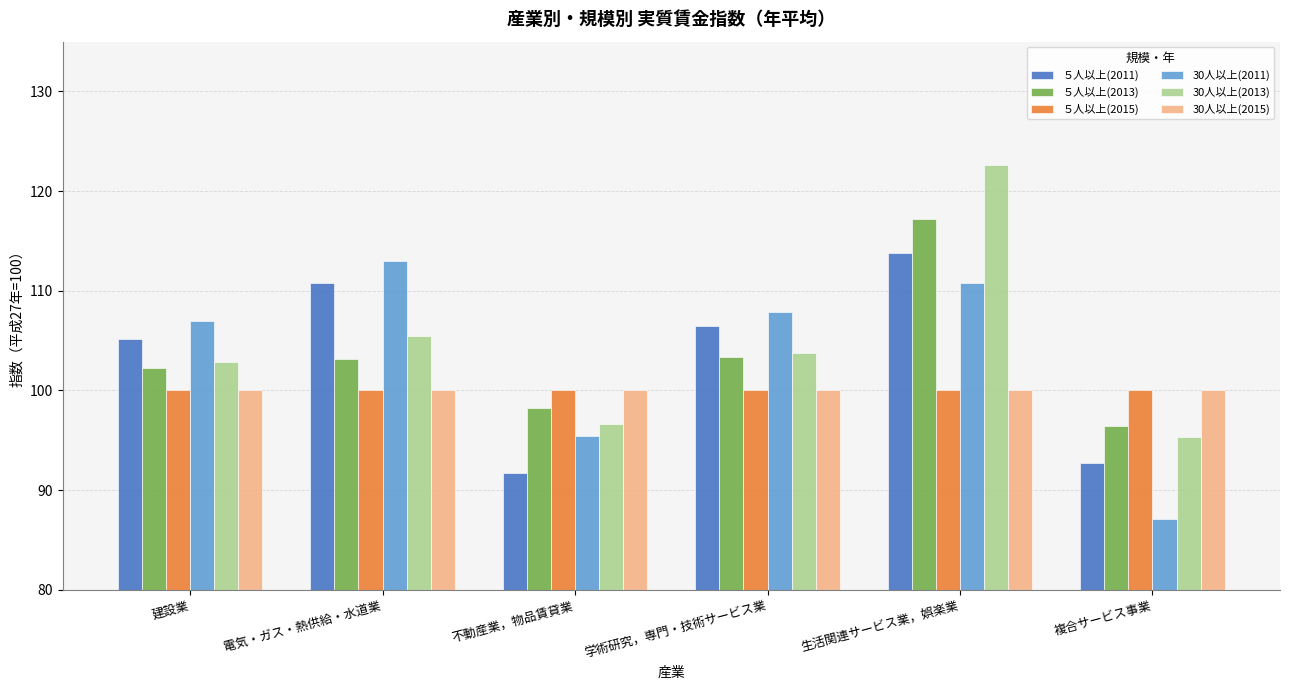

How many bars are there in each group?

6